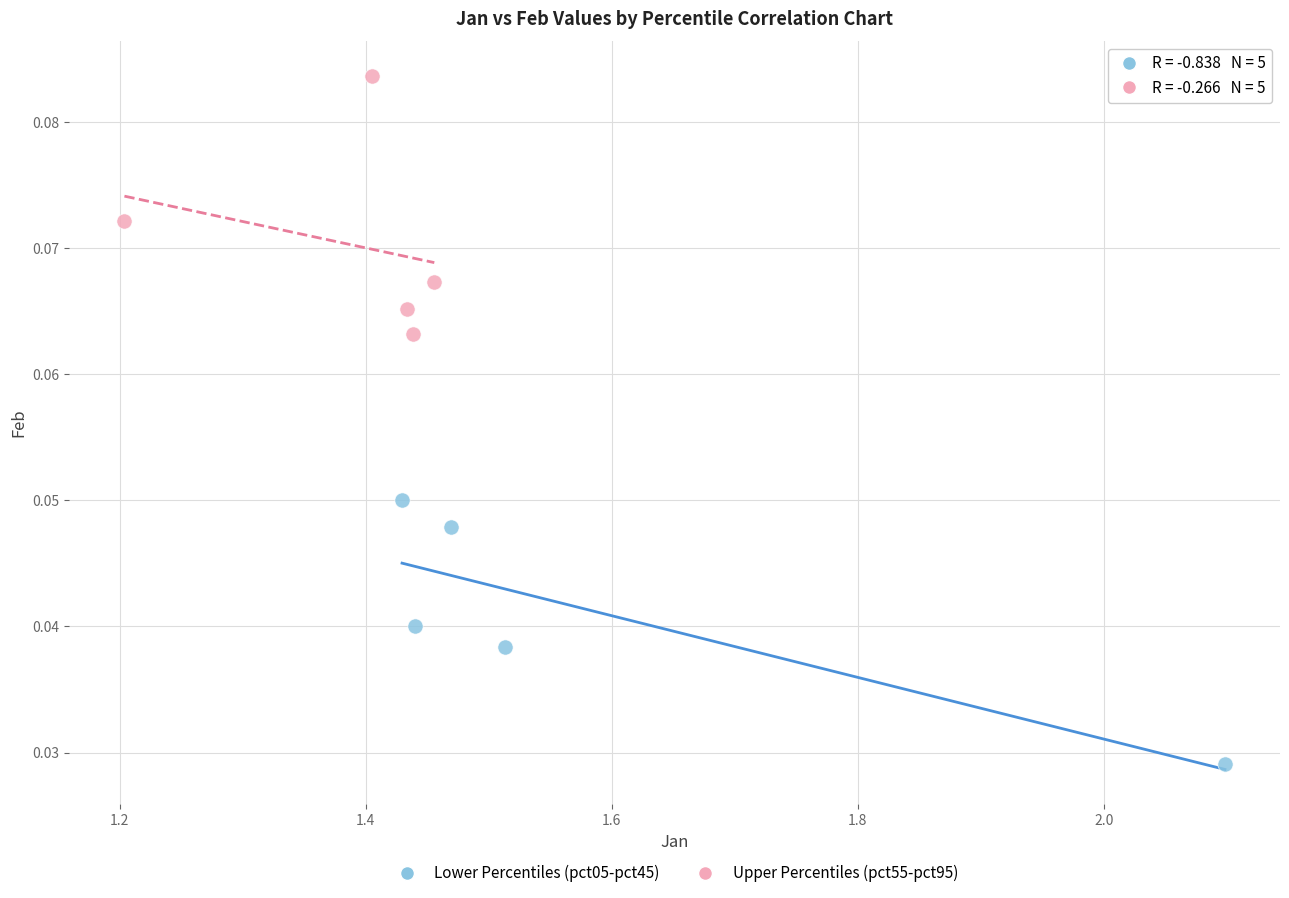

What are all the series names shown in the legend?

Lower Percentiles (pct05-pct45), Upper Percentiles (pct55-pct95)